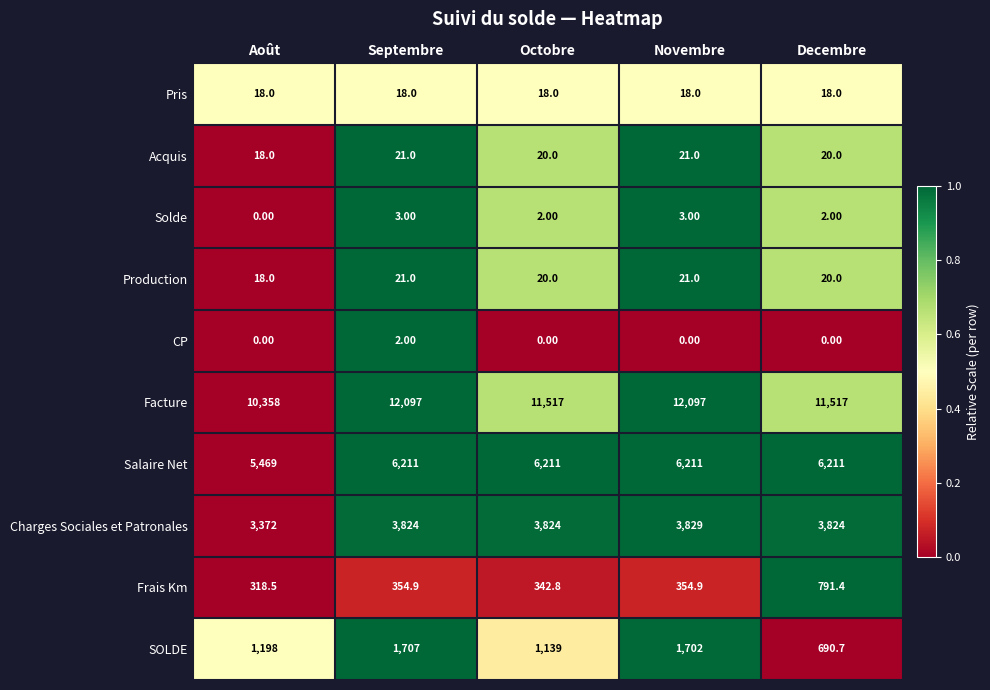

Between Septembre and Octobre, which series saw the biggest shift?

Facture